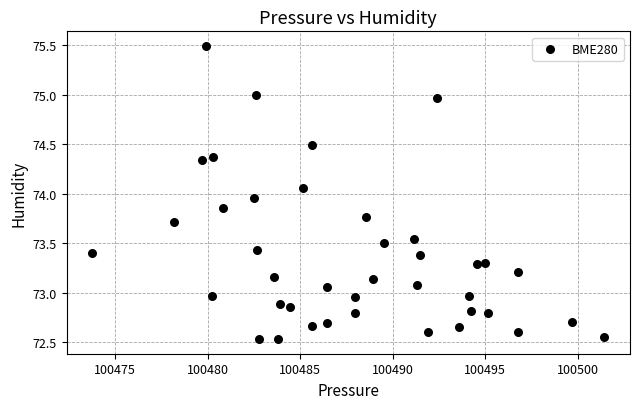

What is the range of X values (max minus min)?

27.7